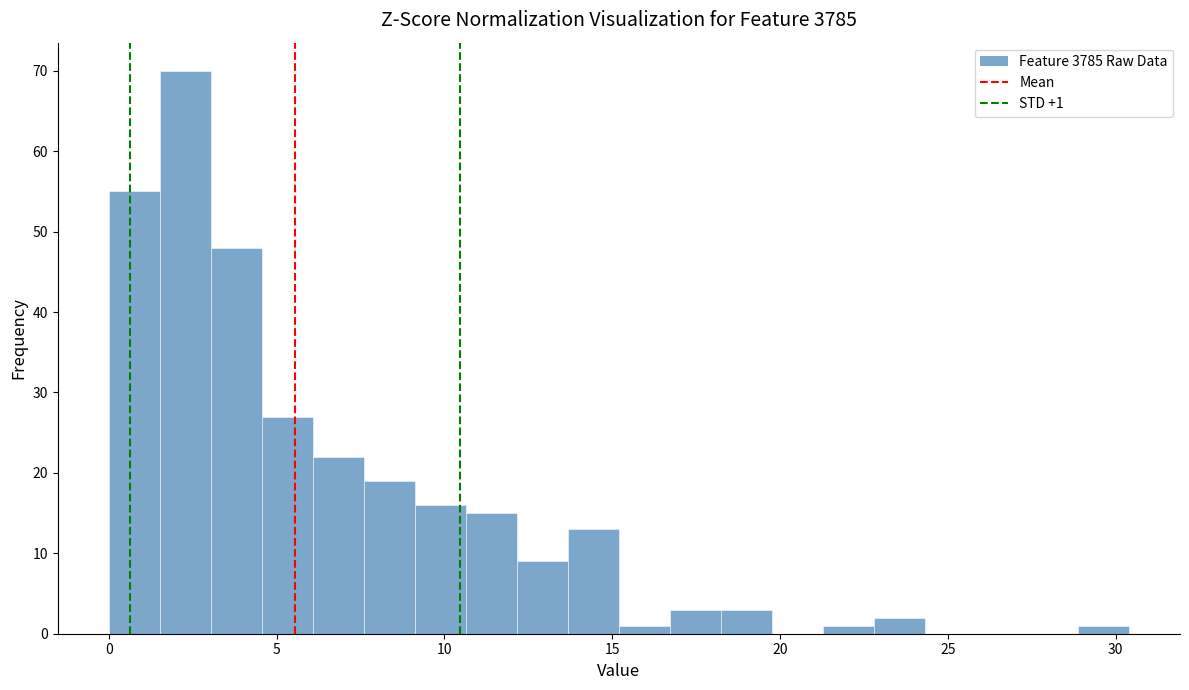

Read against the x-axis, roughly where is the centre of the tallest bar?

2.5